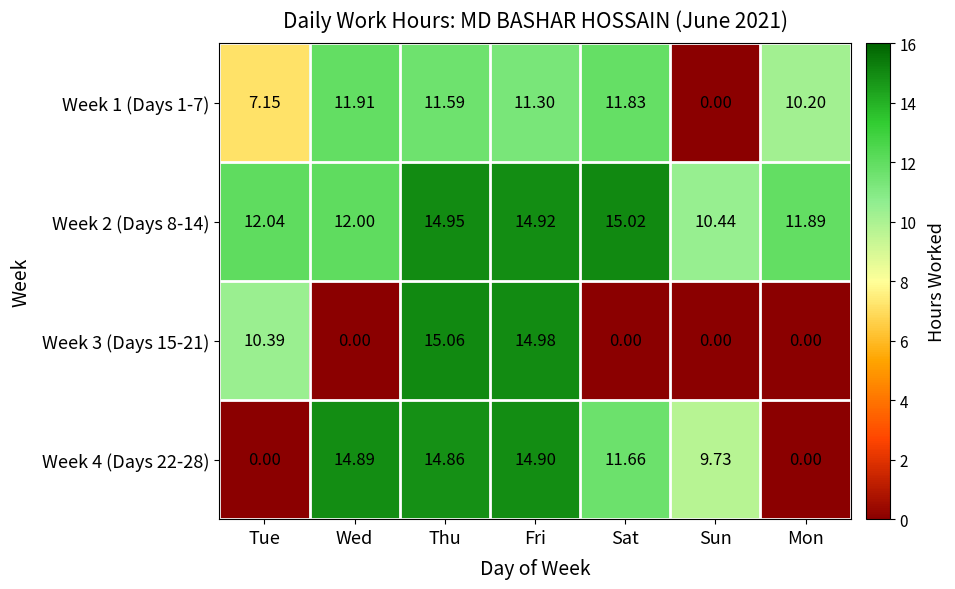

Which series has the largest total across all categories?

Week 2 (Days 8-14)